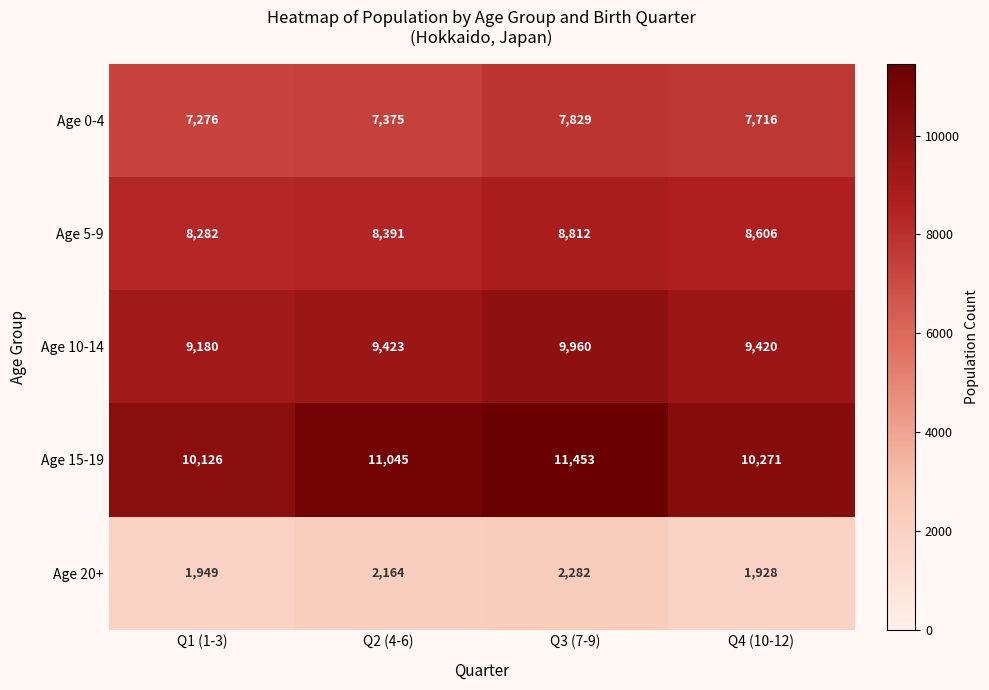

True or false: Age 0-4 has a value of 10300 at Q2 (4-6).

False